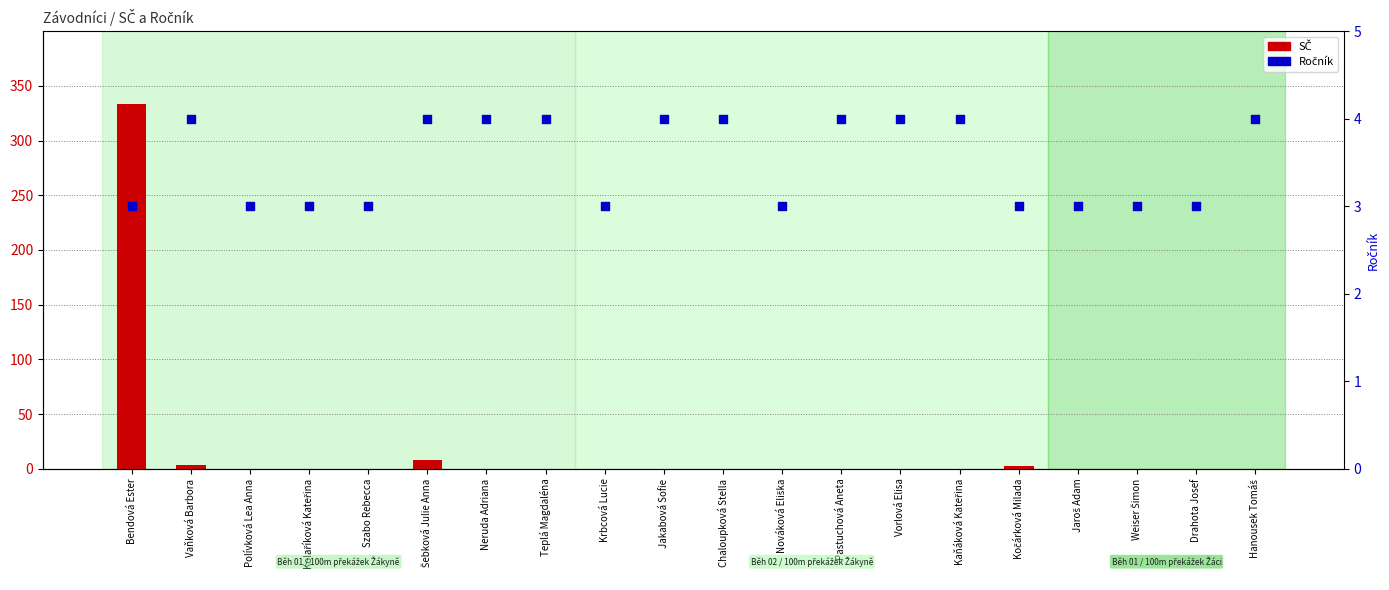

Which series reaches the maximum Y coordinate?

SČ